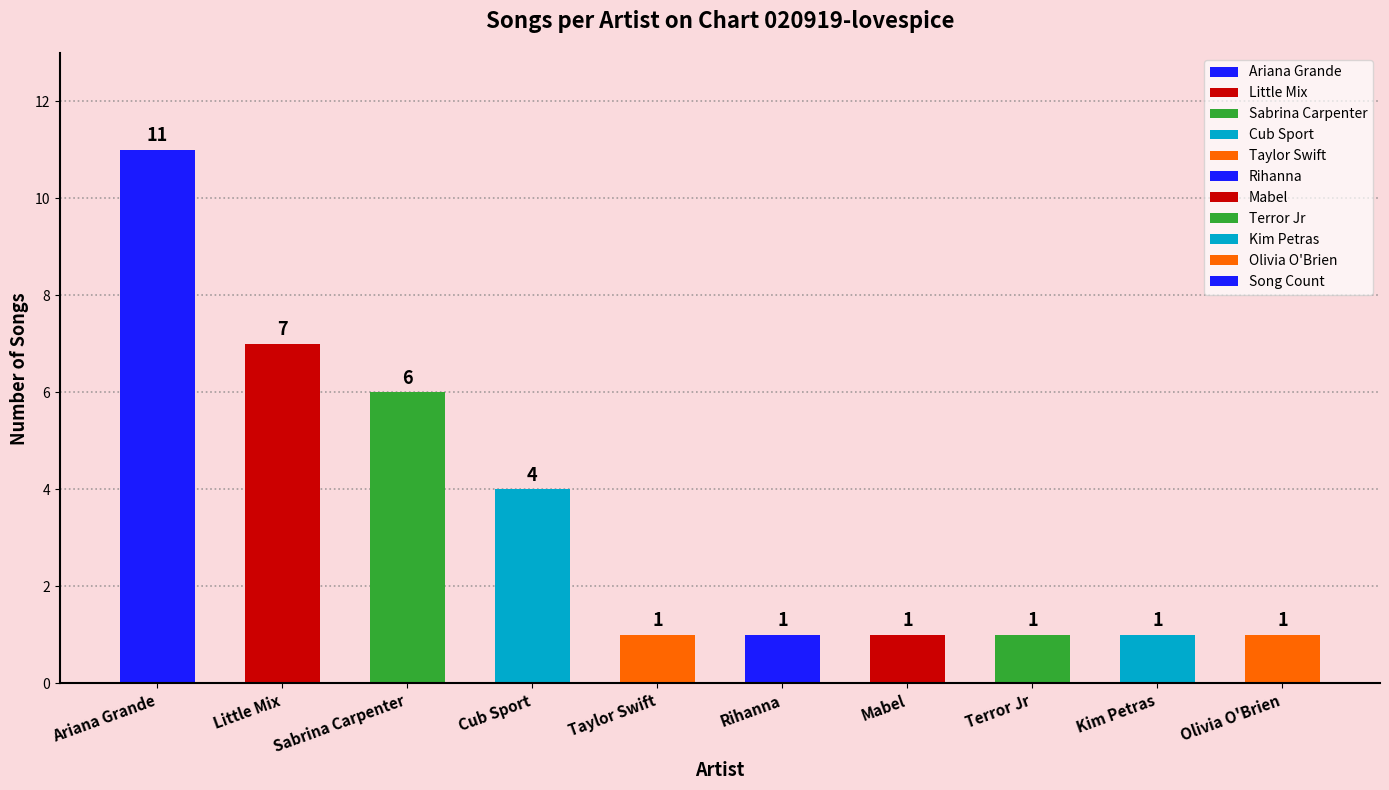

At which label is the value closest to 6?

Sabrina Carpenter